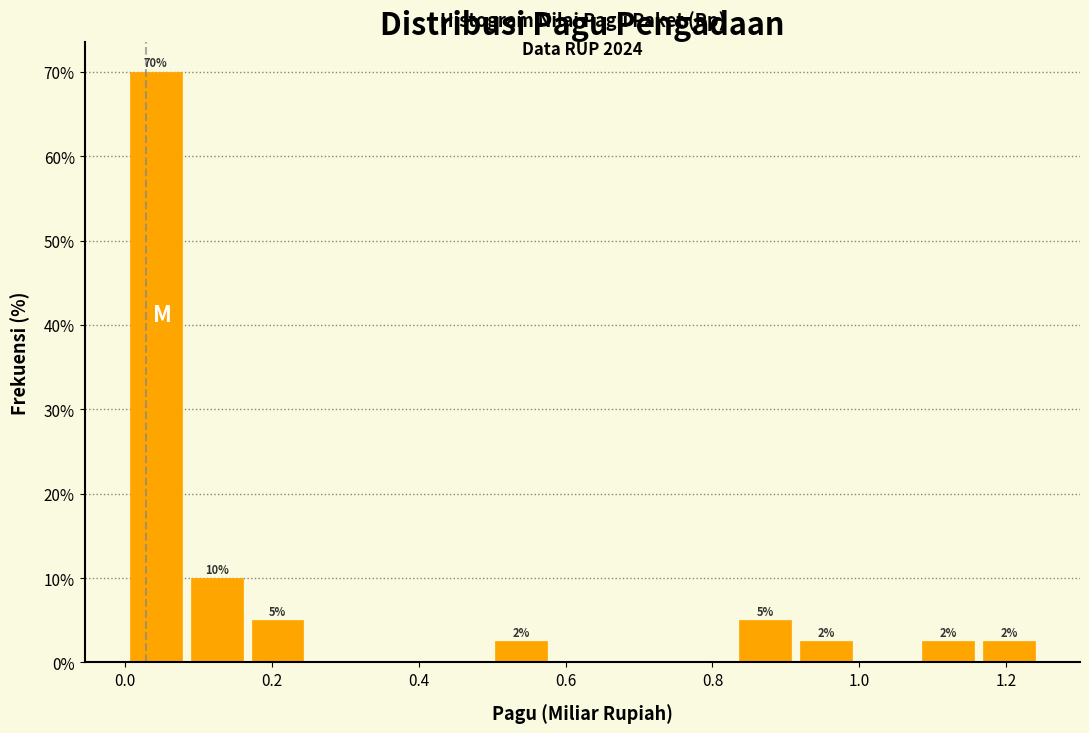

Over which range of the x-axis is the bar tallest?

0.00 to 0.08